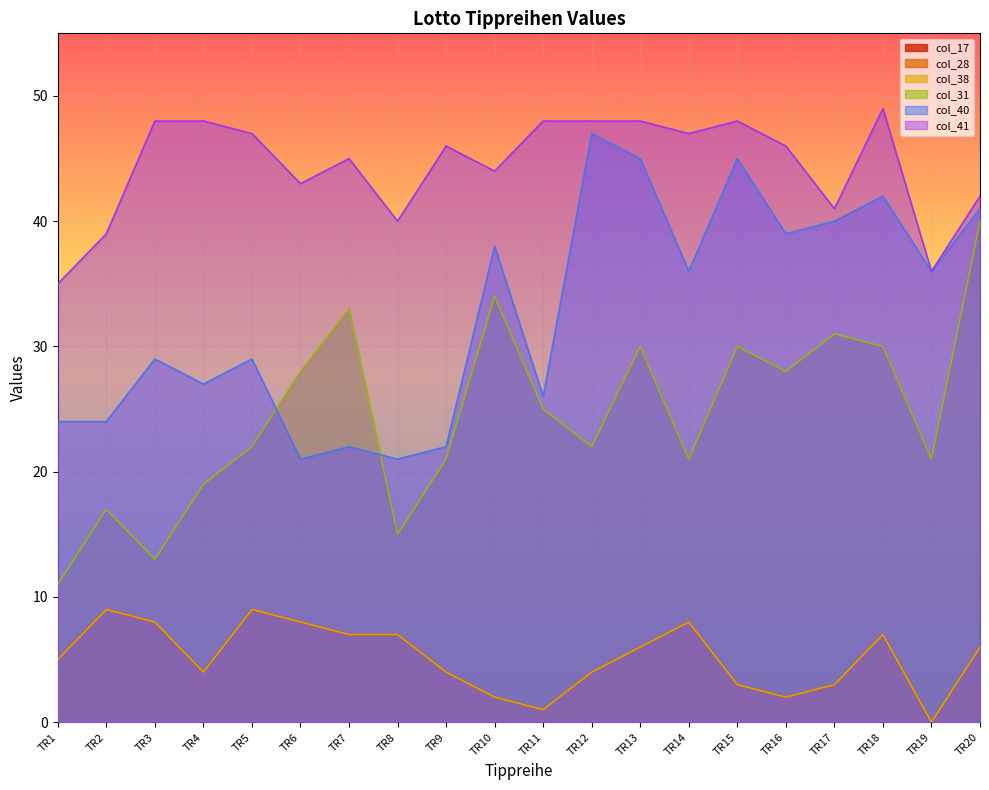

Where does the col_41 series first go above 46?

TR3